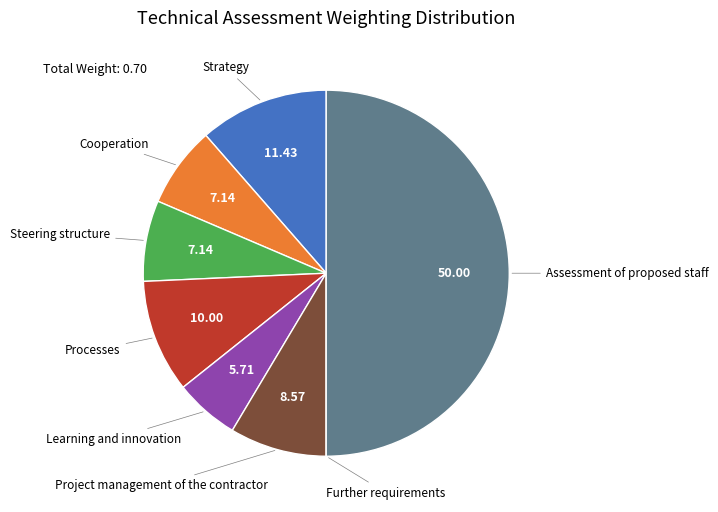

Which slice is the largest?

Assessment of proposed staff